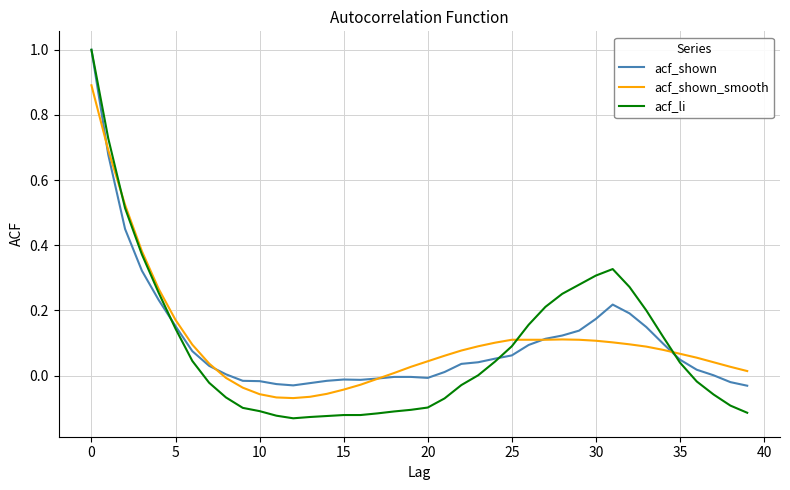

After their last crossing, which series has the higher values: acf_shown or acf_shown_smooth?

acf_shown_smooth